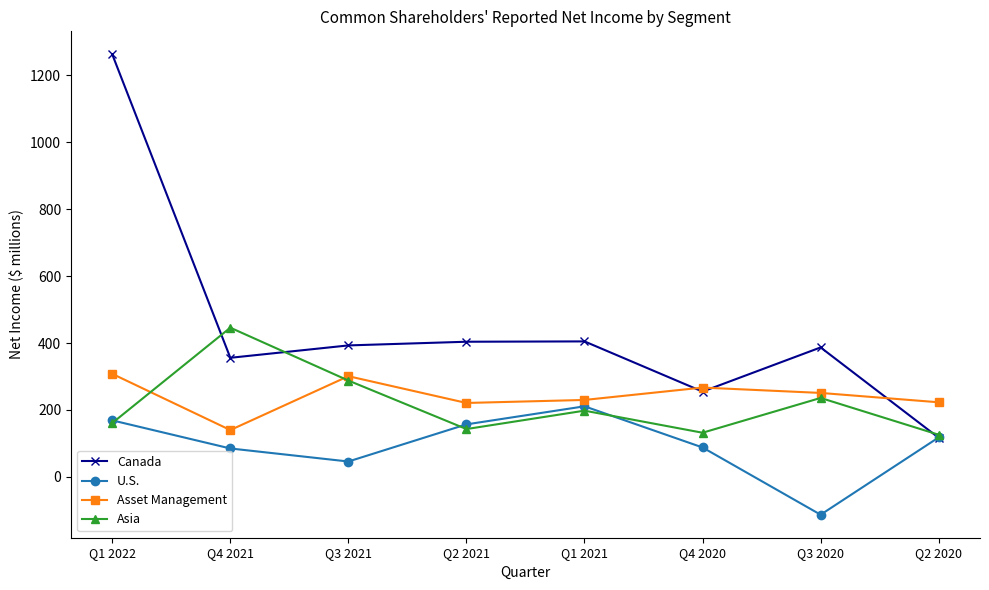

How many lines are shown in the chart?

4